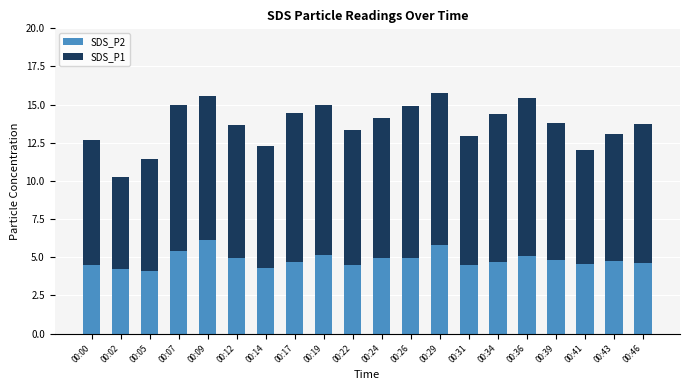

The value of SDS_P2 at 00:24 is 5.0. True or false?

True